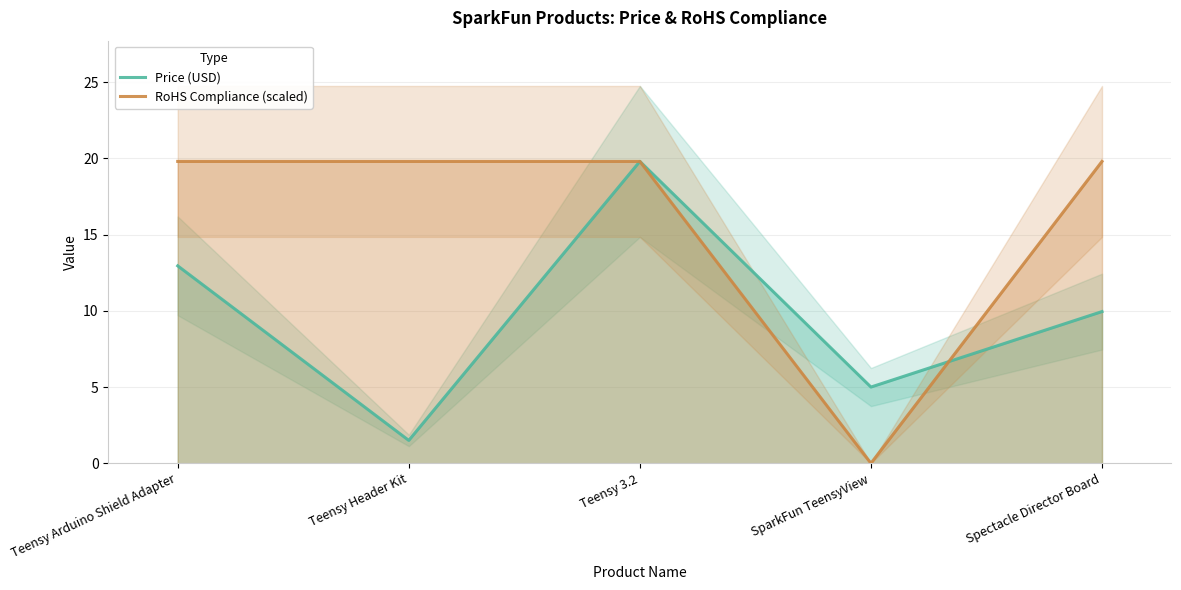

How many times do Price (USD) and RoHS Compliance (scaled) cross each other?

1